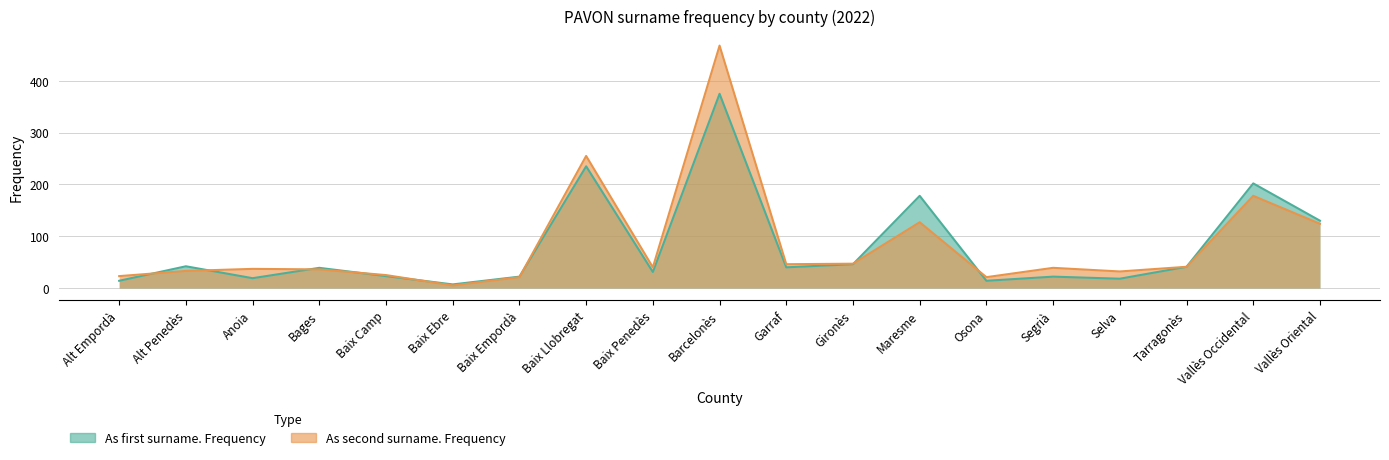

Reading left to right, extract all data points from this chart.

As first surname. Frequency: 14	42	19	39	23	7	22	235	31	375	40	46	178	14	22	18	41	202	130
As second surname. Frequency: 23	33	37	36	25	5	21	255	40	468	46	47	127	21	39	32	41	178	124